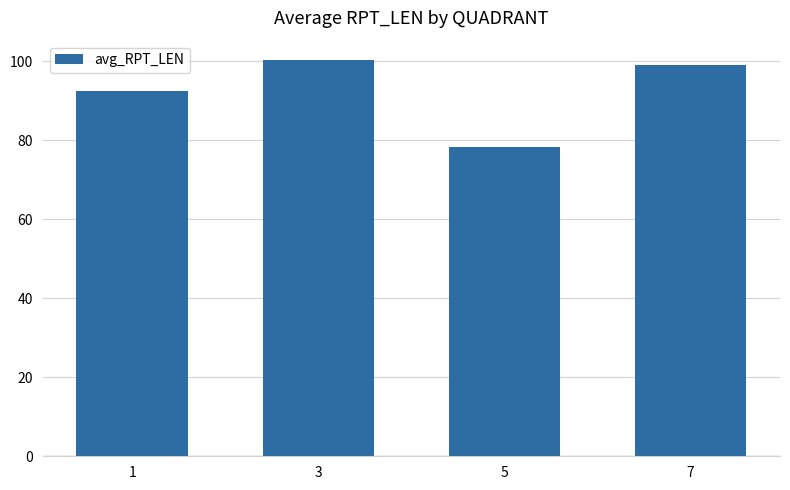

Approximately how many times larger is the value at 7 compared to 5?

1.3